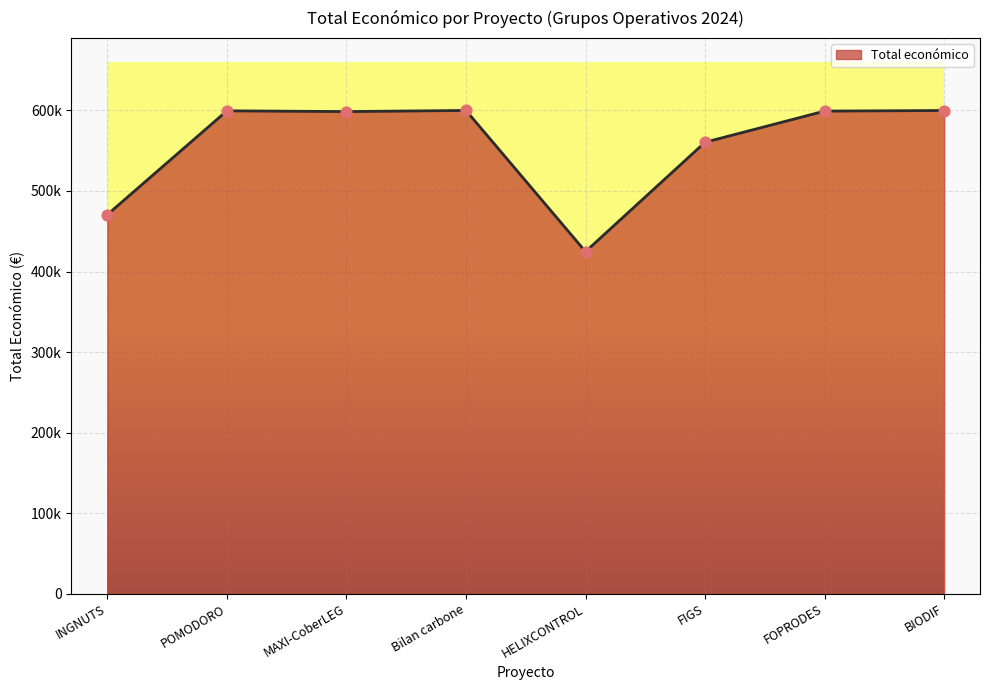

Which has a higher value, FIGS or MAXI-CoberLEG?

MAXI-CoberLEG